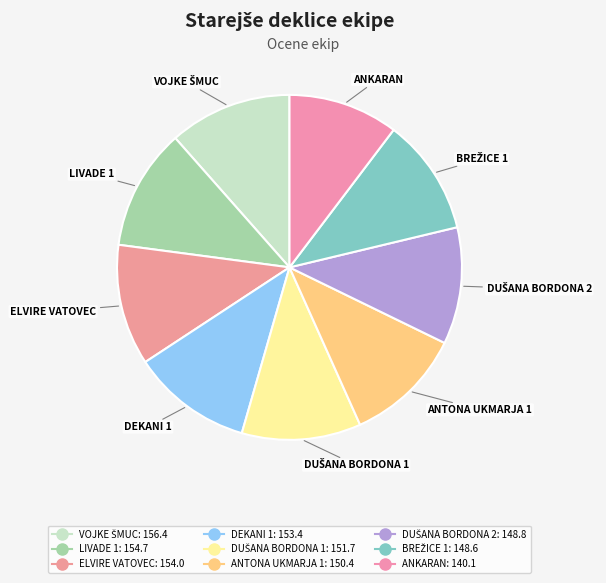

What percentage is NOT represented by DUŠANA BORDONA 2?

89.0%